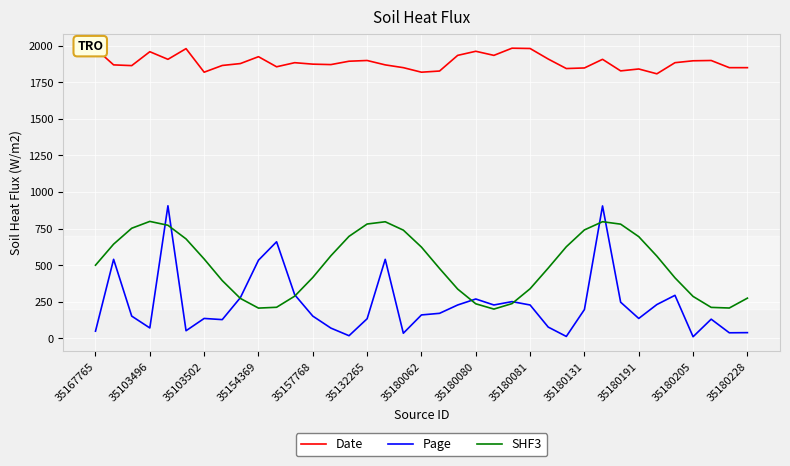

Which series has the largest total across all categories?

Date